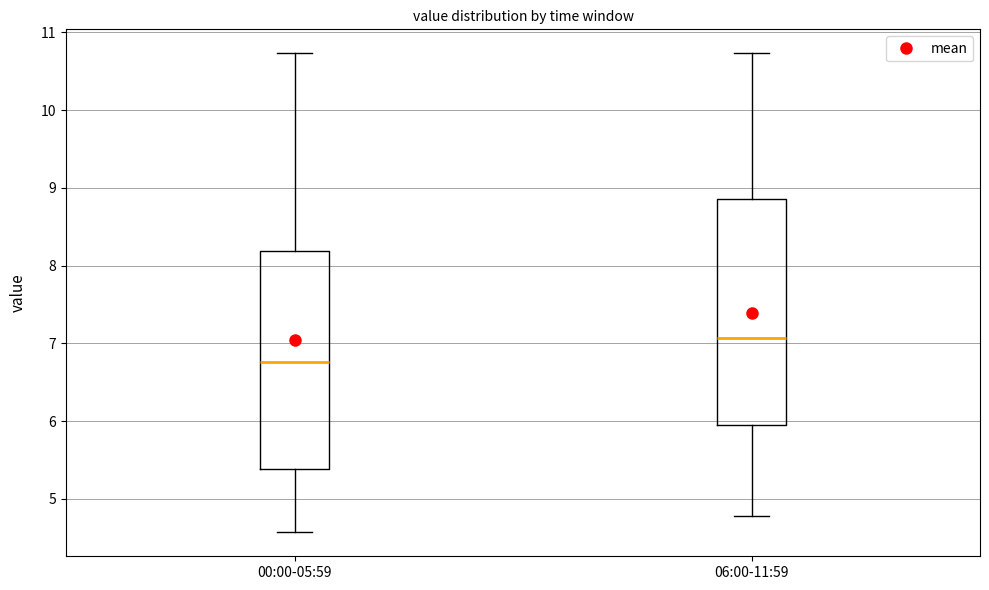

Reading left to right, read every box against the y-axis: the position of its median line, the range the box covers, and the ends of its whiskers. The values are not printed on the chart, so give them approximately, as read against the axis.

00:00-05:59: median 6.8, box 5.4 to 8.2, whiskers 4.6 to 10.7
06:00-11:59: median 7.1, box 6.0 to 8.9, whiskers 4.8 to 10.7